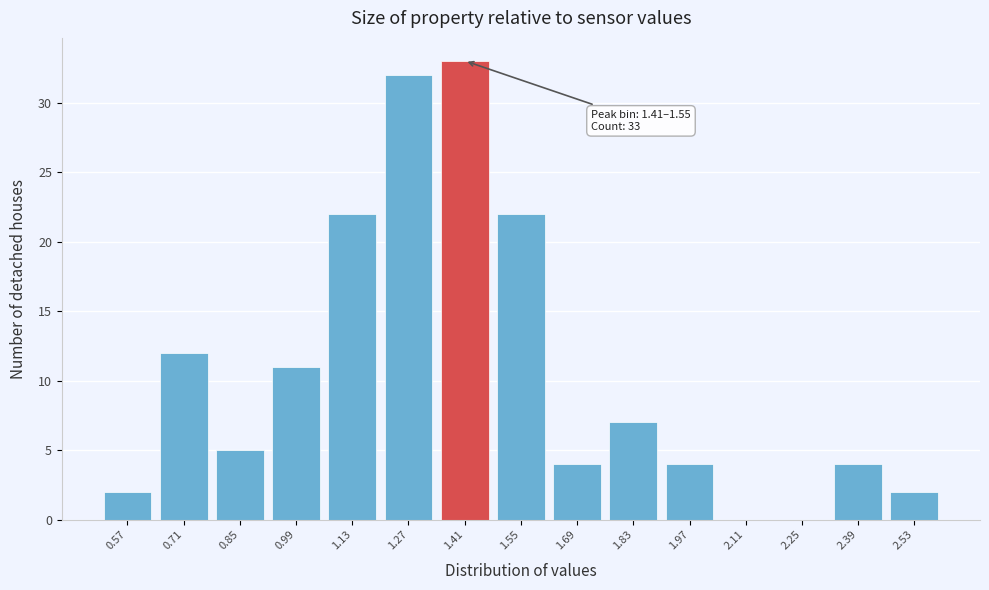

Reading left to right, list all the values displayed in this chart.

0.57=2	0.71=12	0.85=5	0.99=11	1.13=22	1.27=32	1.41=33	1.55=22	1.69=4	1.83=7	1.97=4	2.11=0	2.25=0	2.39=4	2.53=2